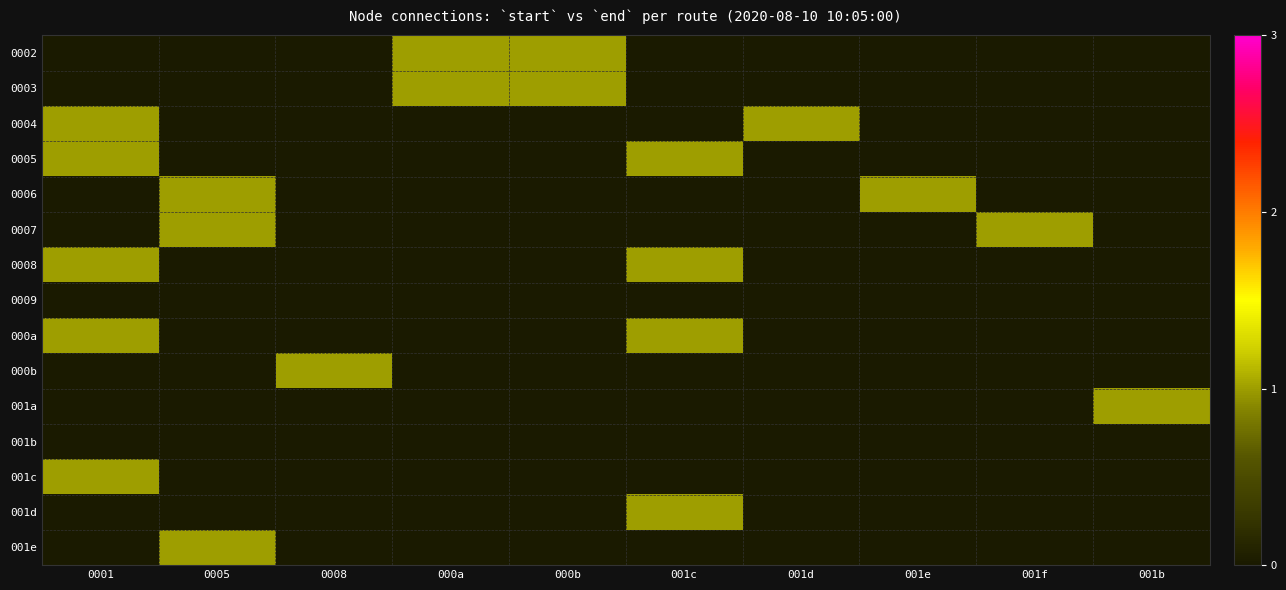

At how many categories does at least one series exceed 0?

10